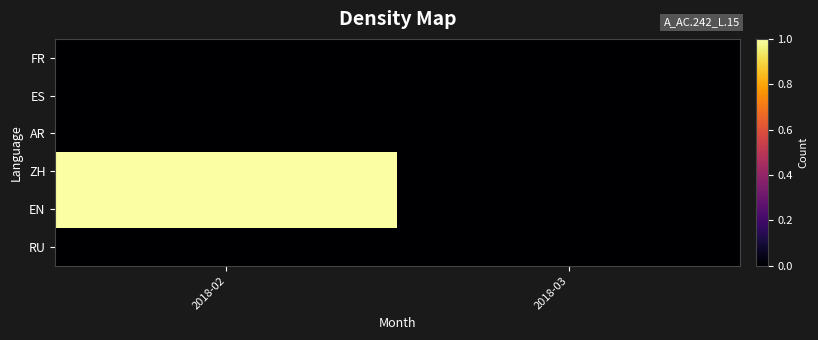

List the series in order of their peak value, lowest first.

FR, ES, AR, RU, ZH, EN